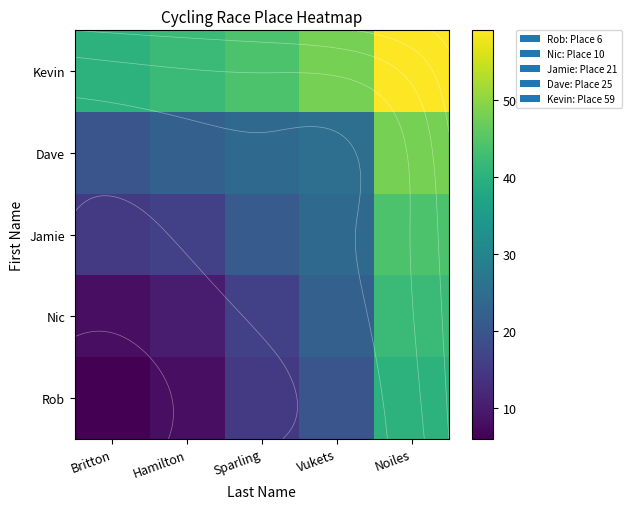

Is the value of Kevin at Hamilton greater than the value of Jamie at Hamilton?

Yes